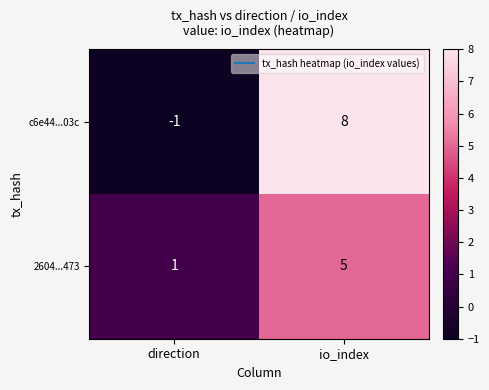

Reading left to right, transcribe all the data shown in this chart.

c6e44...03c: direction=-1	io_index=8
2604...473: direction=1	io_index=5